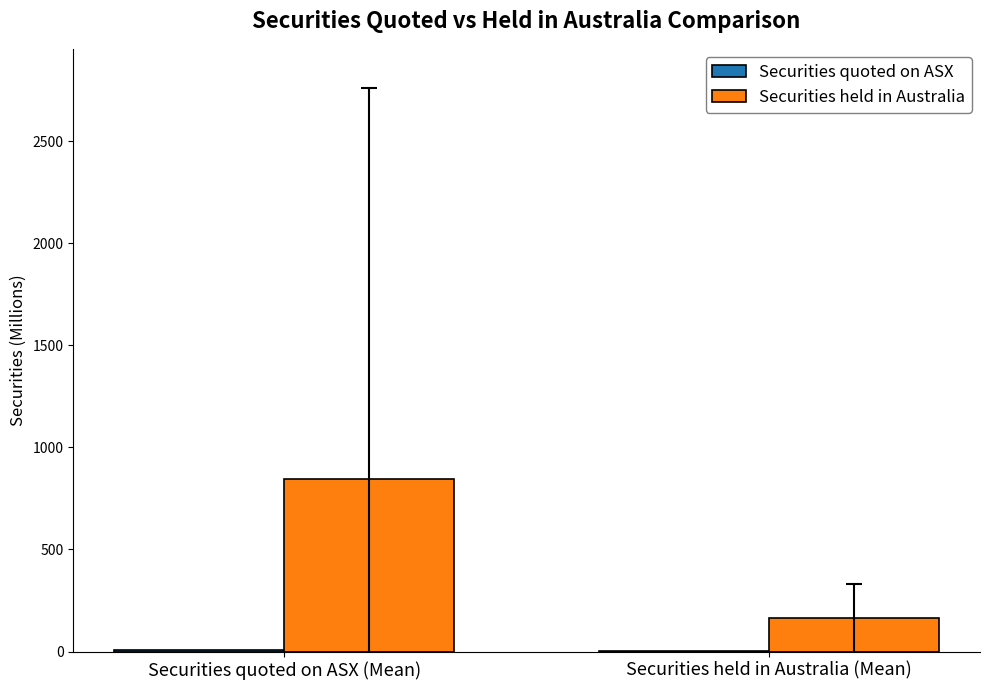

What is the sum of all Securities held in Australia values?

1008.2